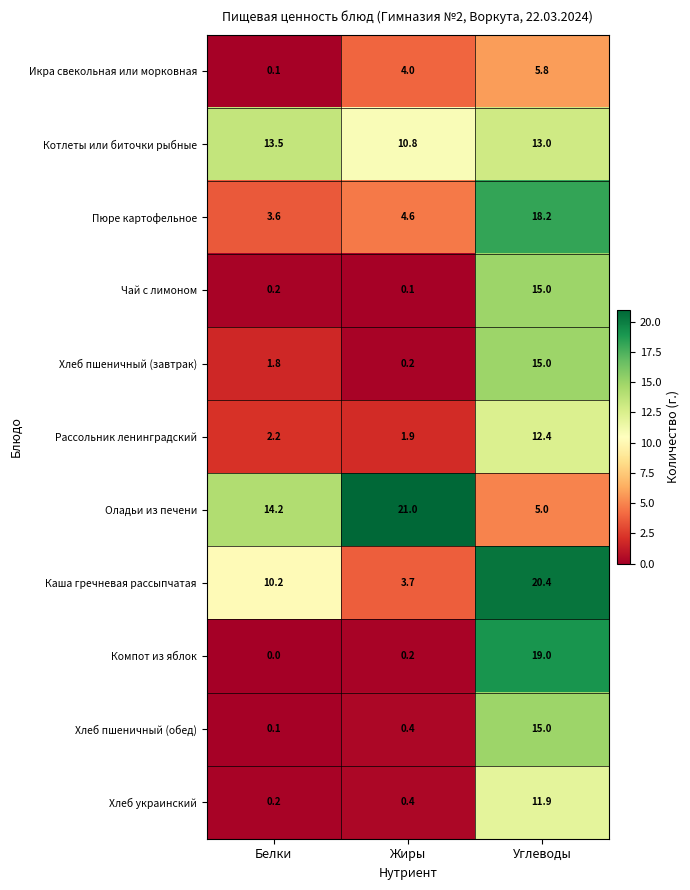

Is it true that Оладьи из печени equals 11.9 at Жиры?

False